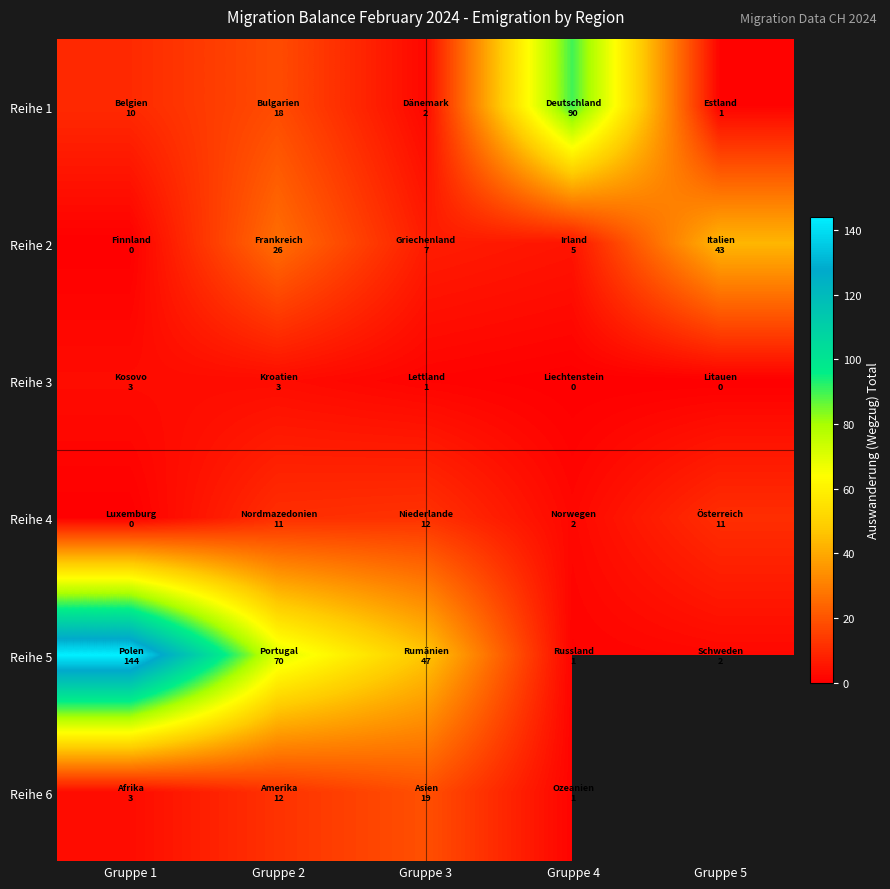

Which category has the highest value in the Reihe 5 series?

Gruppe 1